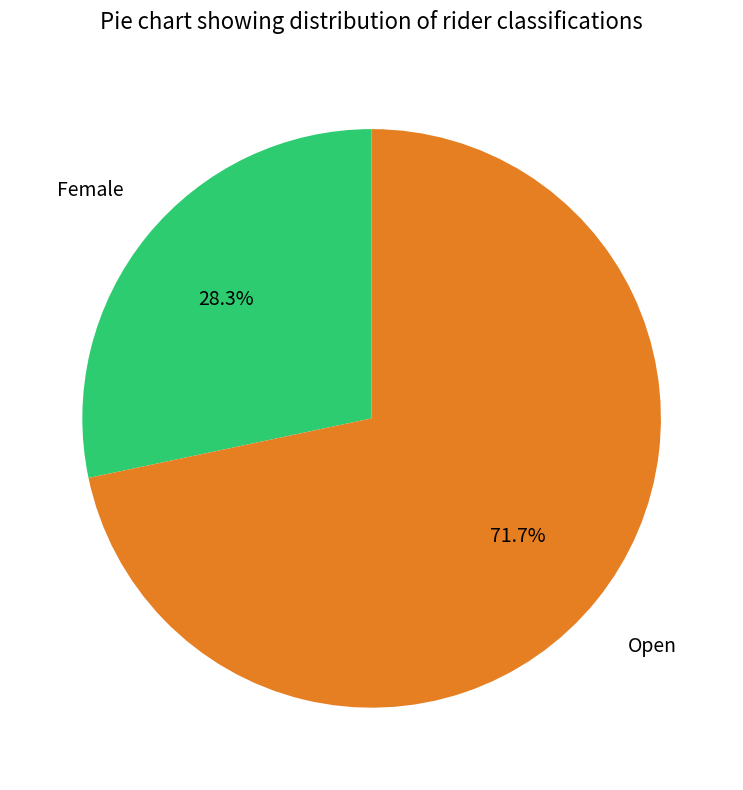

Is there a majority slice in this chart?

Yes